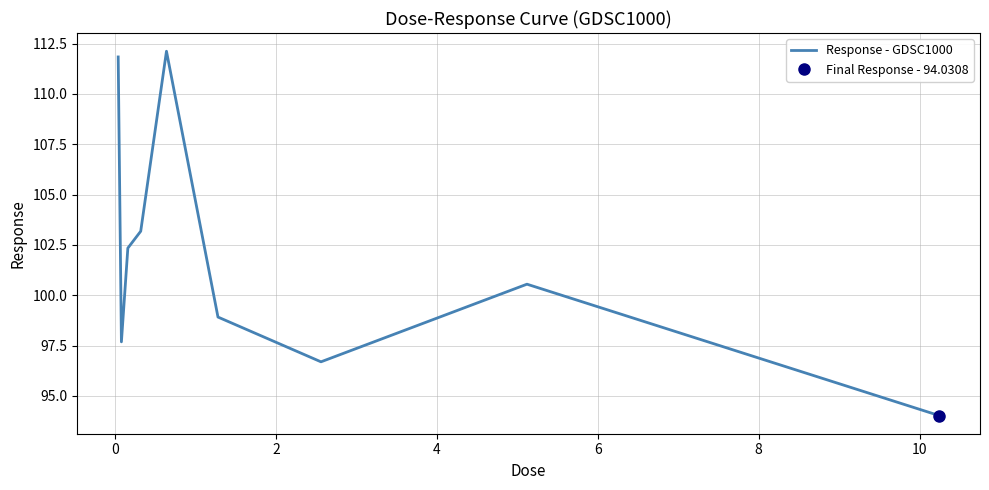

Does the chart have visible grid lines?

Yes